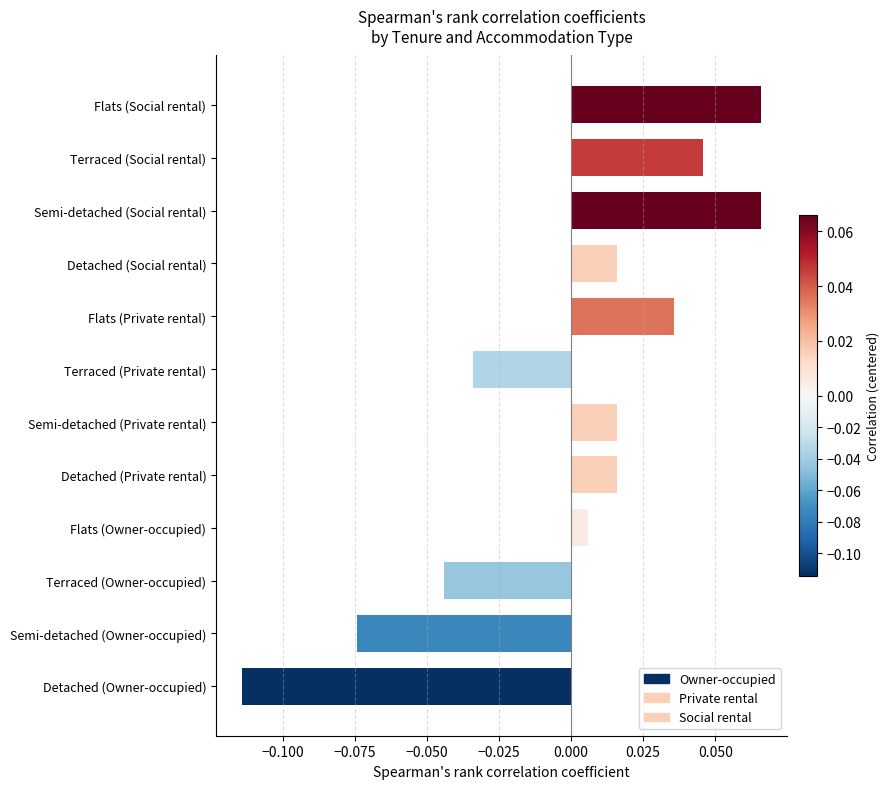

Which series has the widest spread of Y values?

Owner-occupied